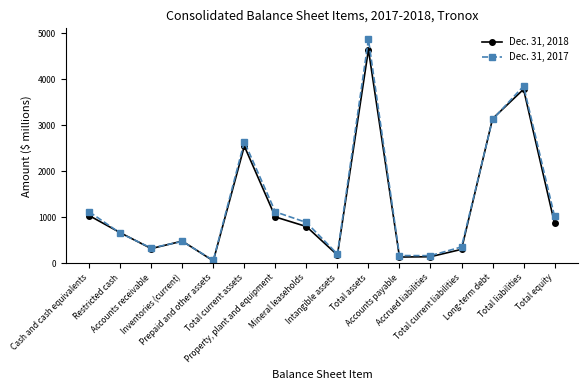

Where is the first local minimum for Dec. 31, 2017?

Accounts receivable